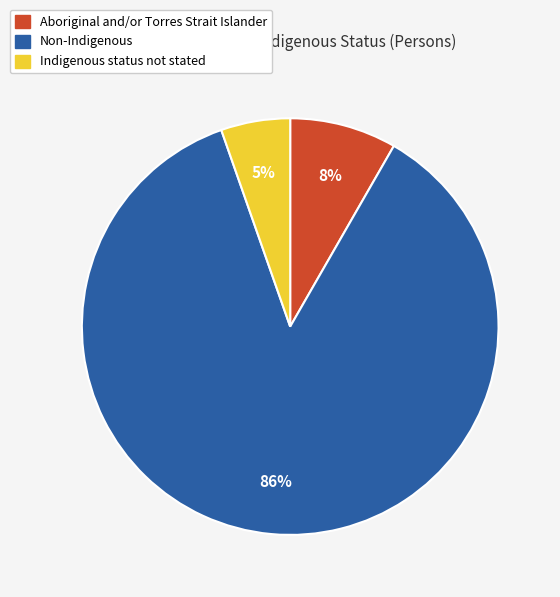

Is there any slice that represents more than half of the pie?

Yes